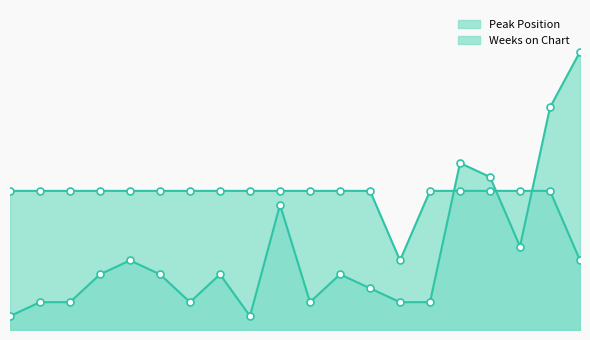

Does the chart have visible grid lines?

No